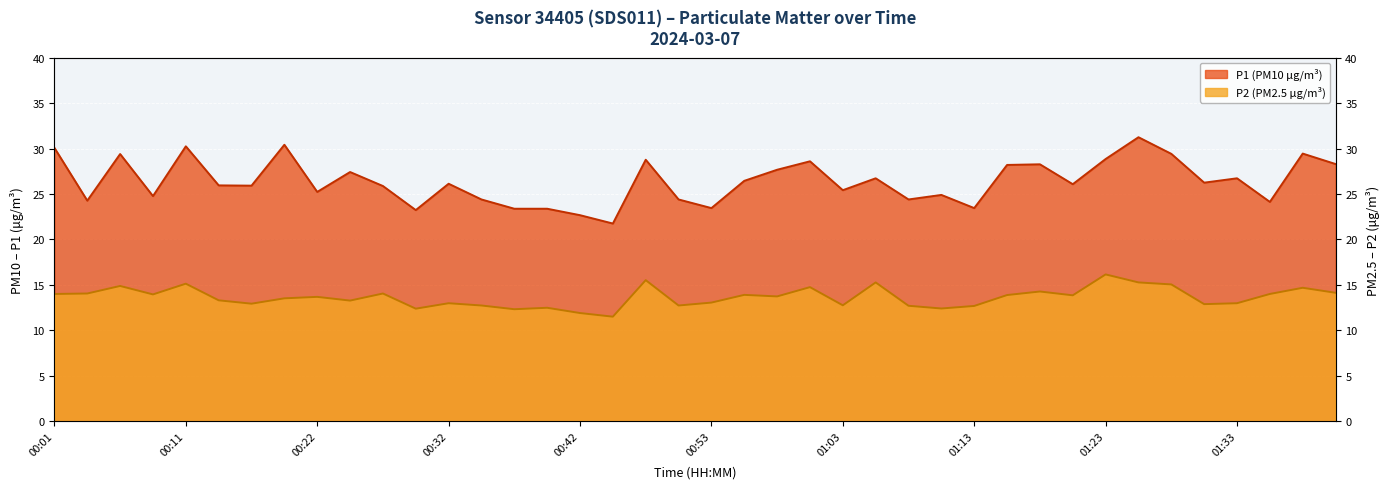

True or false: P1 and P2 cross at least once.

False